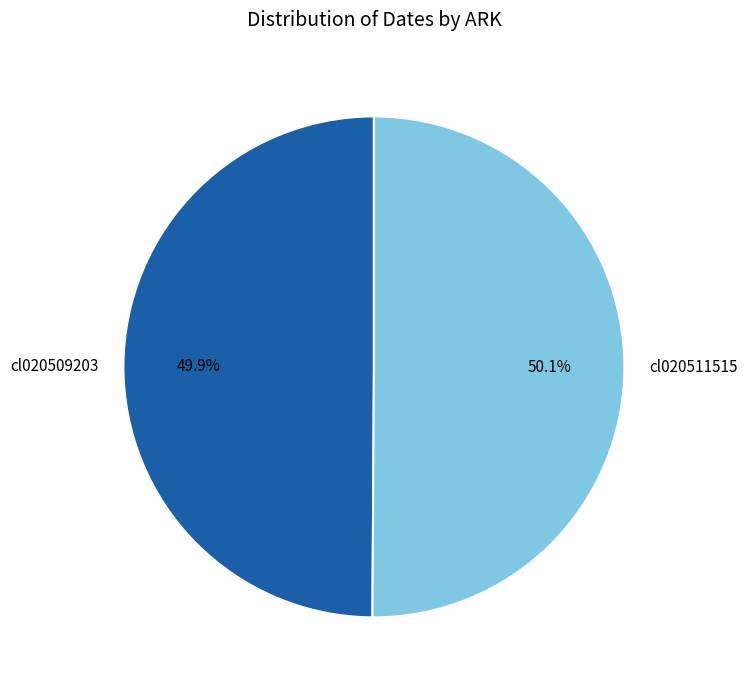

Is there any slice that represents more than half of the pie?

Yes